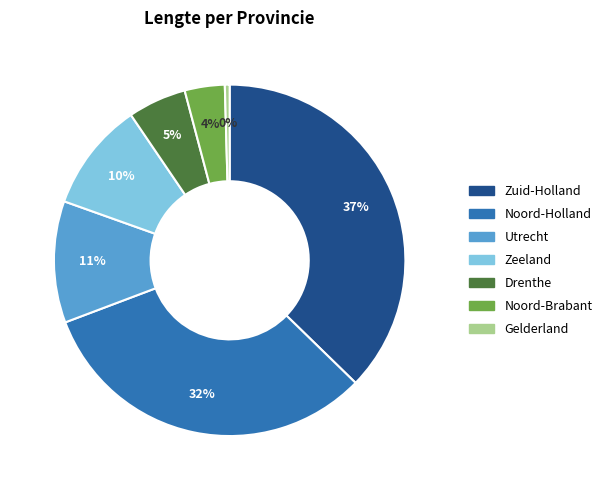

How many segments does this pie chart have?

7